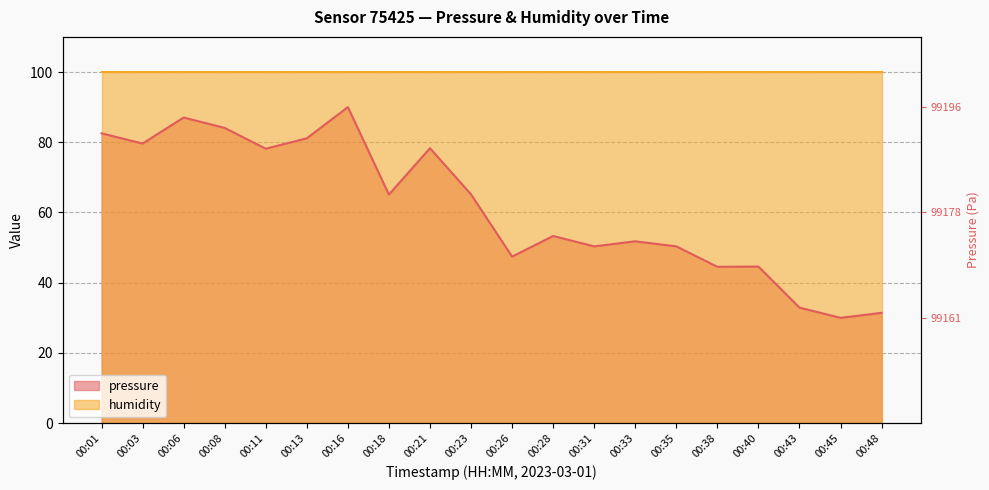

Which category has the highest value across all series?

00:16